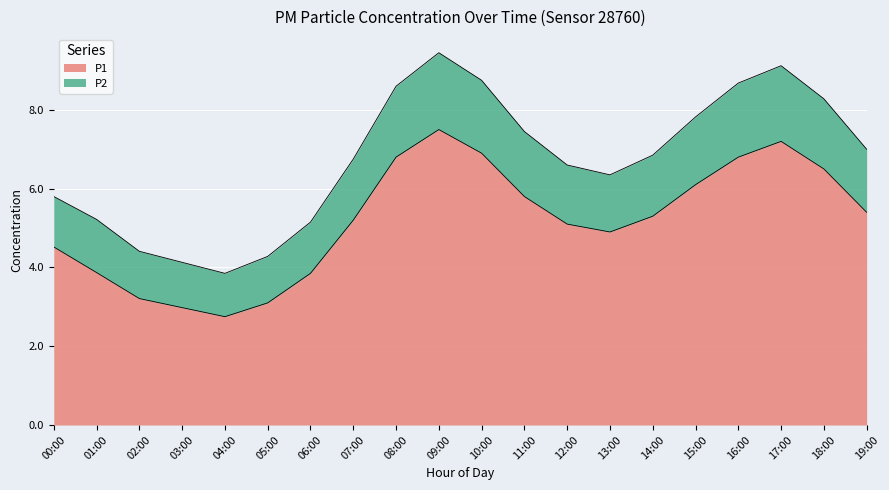

How many data points in P1 are less than 5?

8